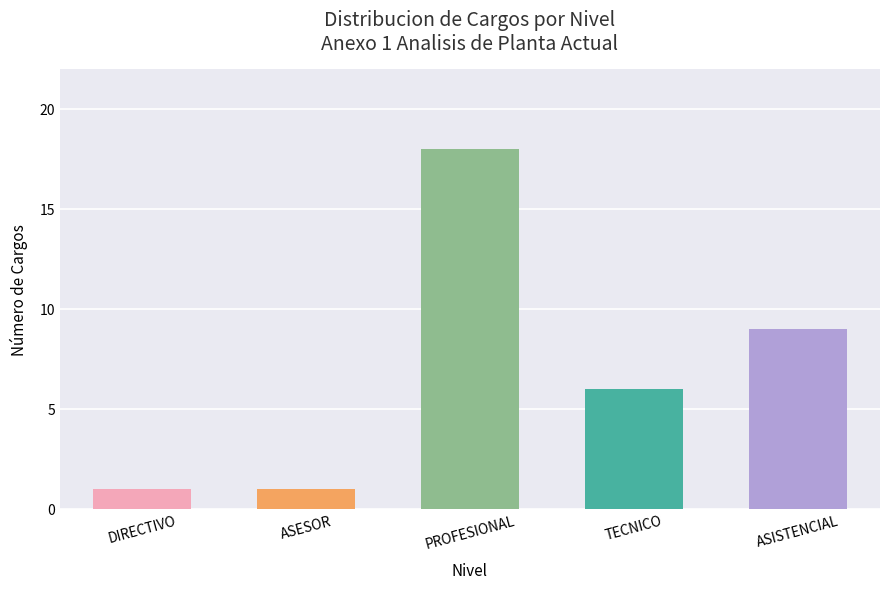

Reading right to left, extract all data points from this chart.

ASISTENCIAL=9	TECNICO=6	PROFESIONAL=18	ASESOR=1	DIRECTIVO=1